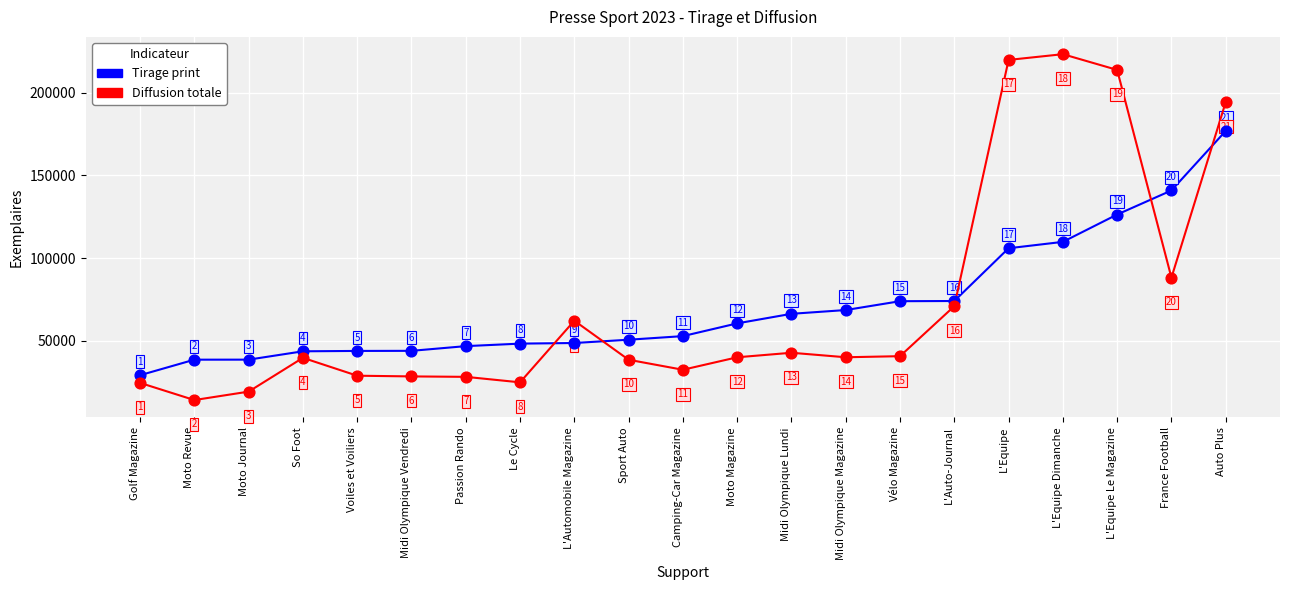

At which category is the sum across all series the highest?

Auto Plus